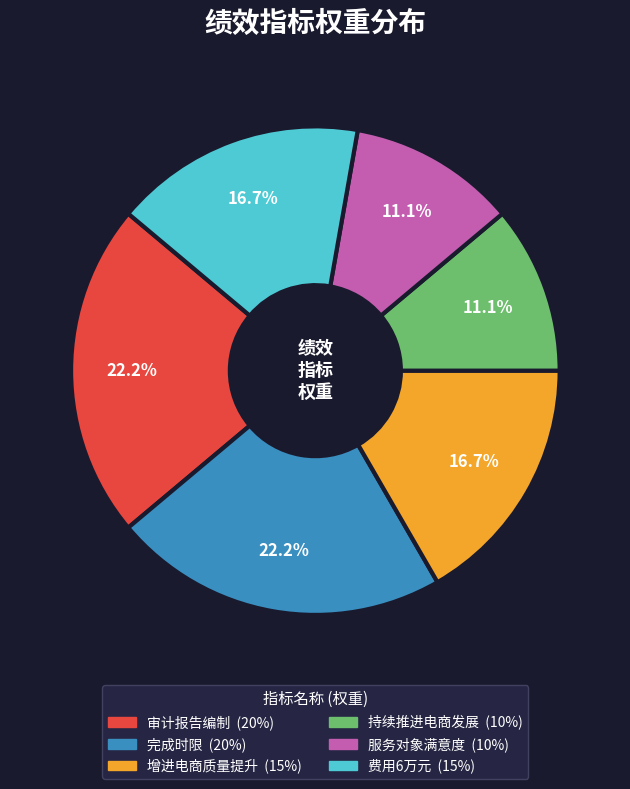

Does 审计报告编制 account for over 50% of the chart?

No